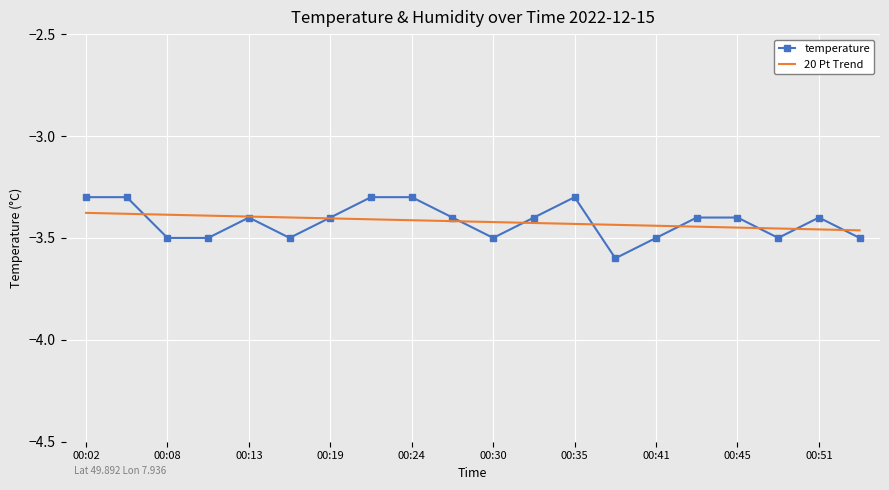

Which series has the largest range (max minus min)?

temperature